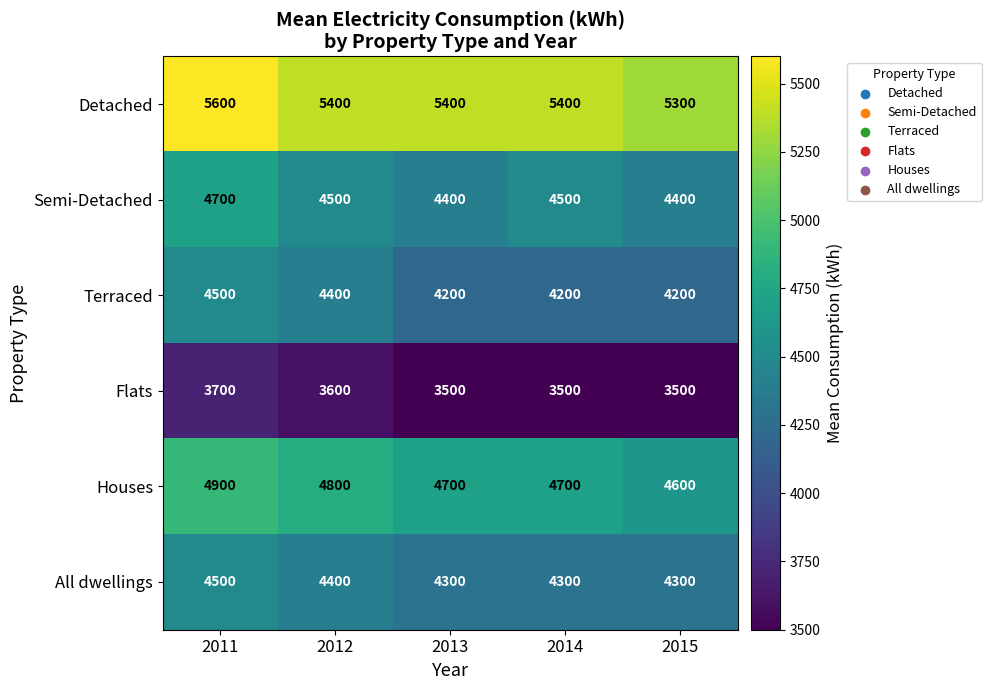

How many data points does each series have?

5